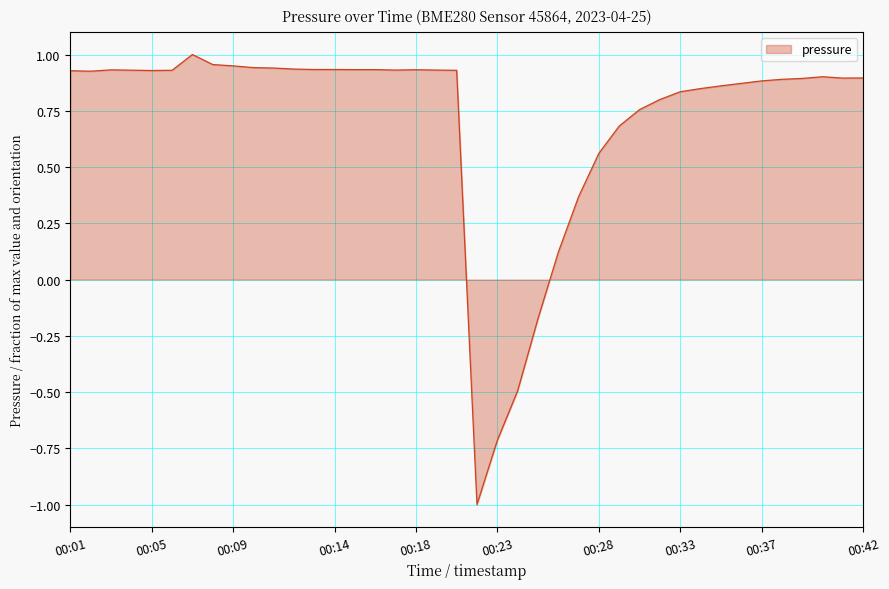

What is the difference between the maximum and minimum values?

2.0